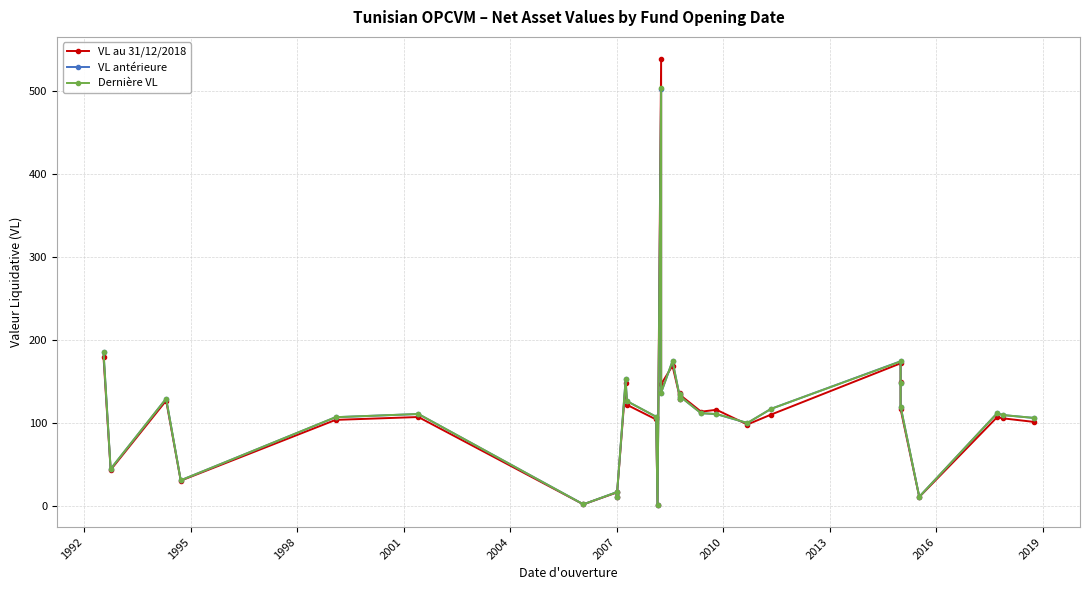

The VL antérieure series shows 294.0 at 1989. True or false?

False